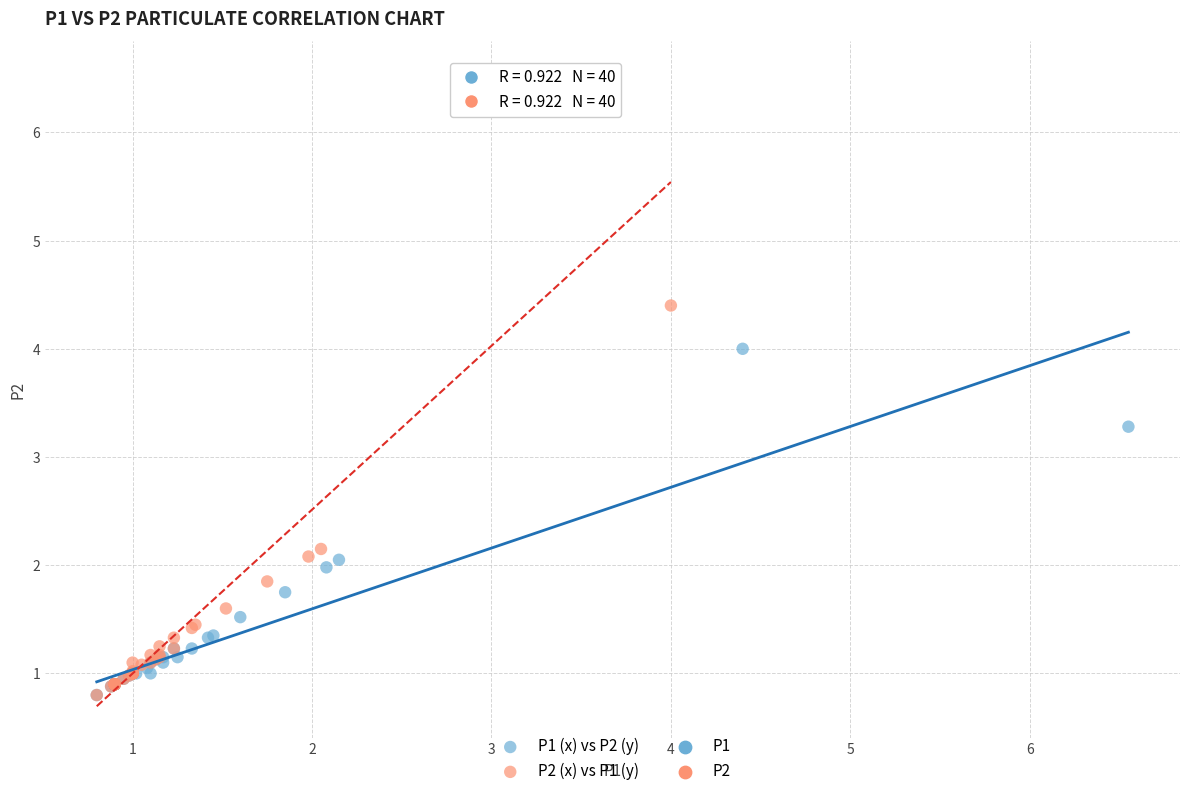

Which series reaches the maximum Y coordinate?

P2 (x) vs P1 (y)